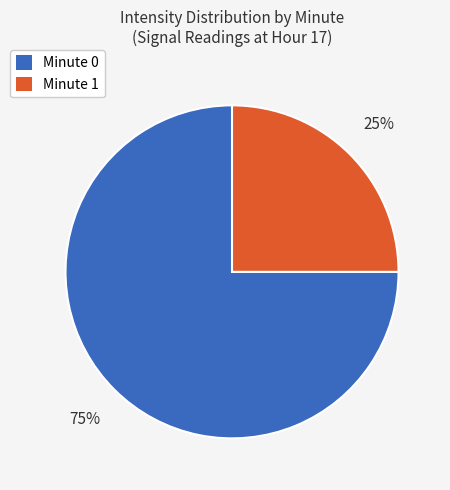

To the nearest percent, what is the average slice percentage?

50%